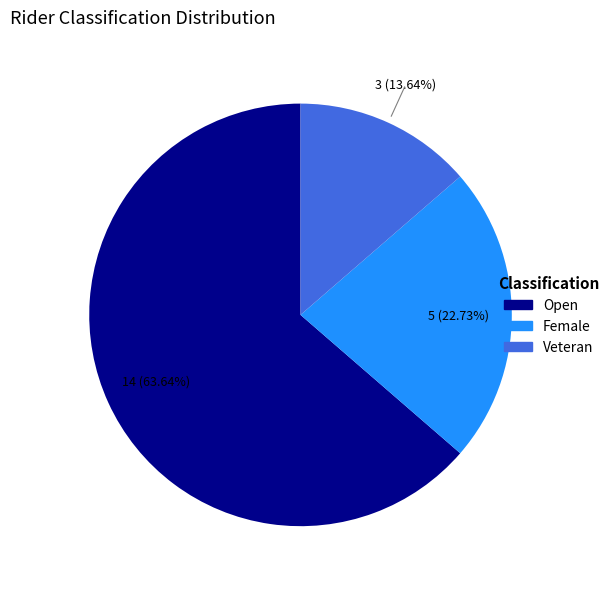

Between Open and Veteran, which is larger?

Open